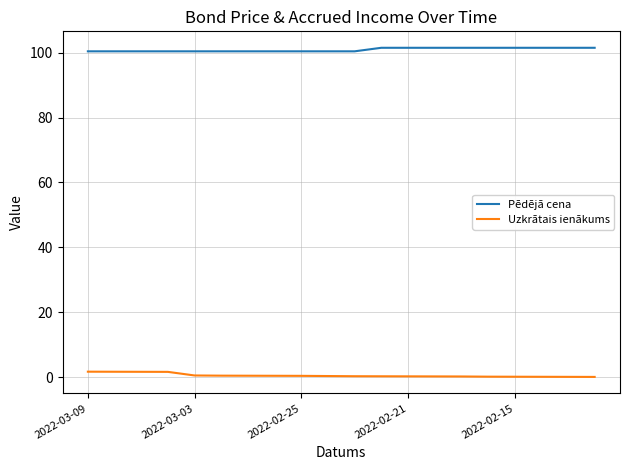

What is the minimum value shown in the chart?

0.1